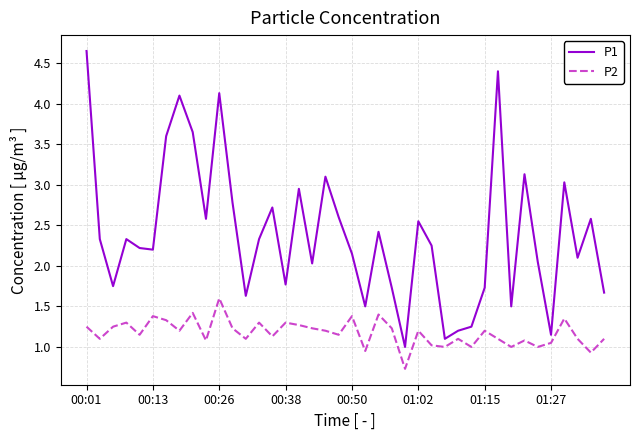

List the series in order of their overall mean, lowest first.

P2, P1